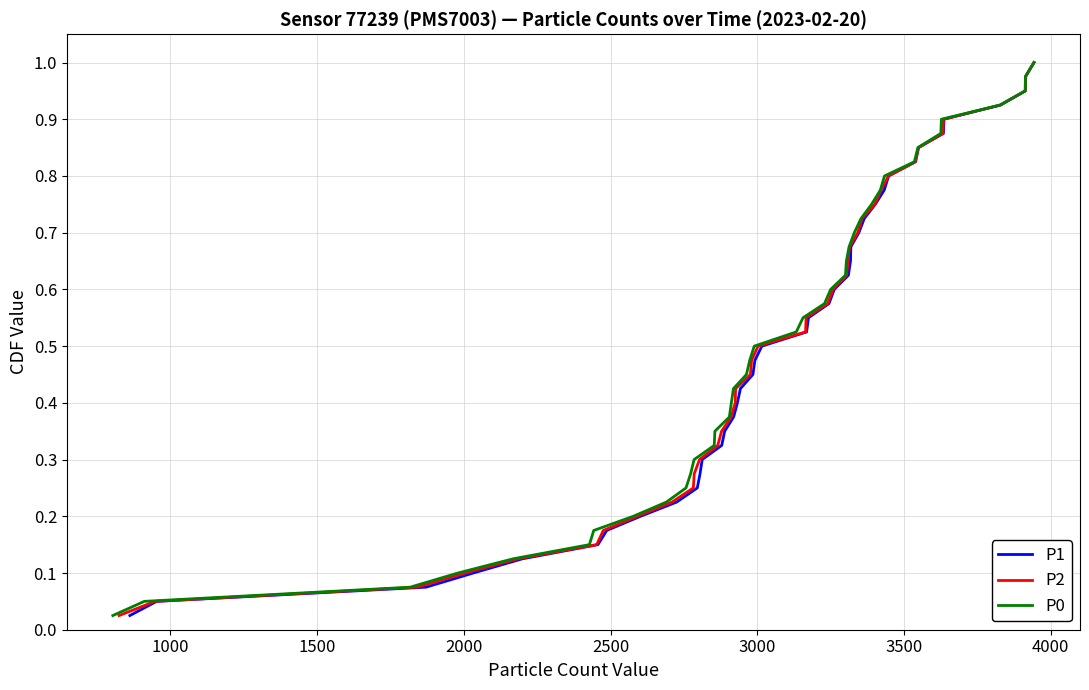

What is the difference between the maximum and second lowest values in the P1 series?

0.9